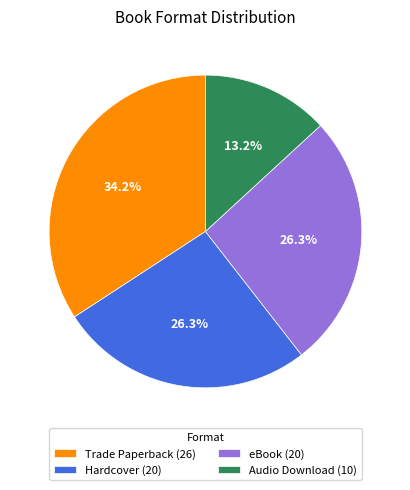

What is the ratio of the value at eBook to the value at Trade Paperback?

0.8